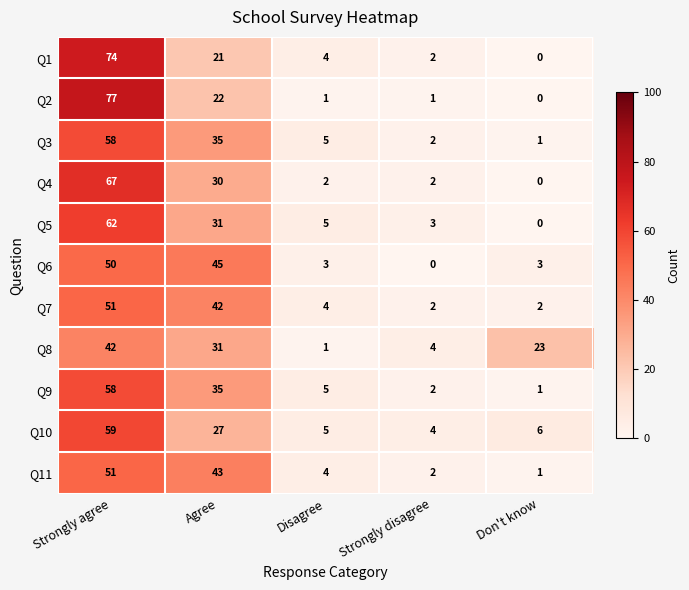

Is the value of Q4 at Don't know greater than the value of Q3 at Strongly agree?

No